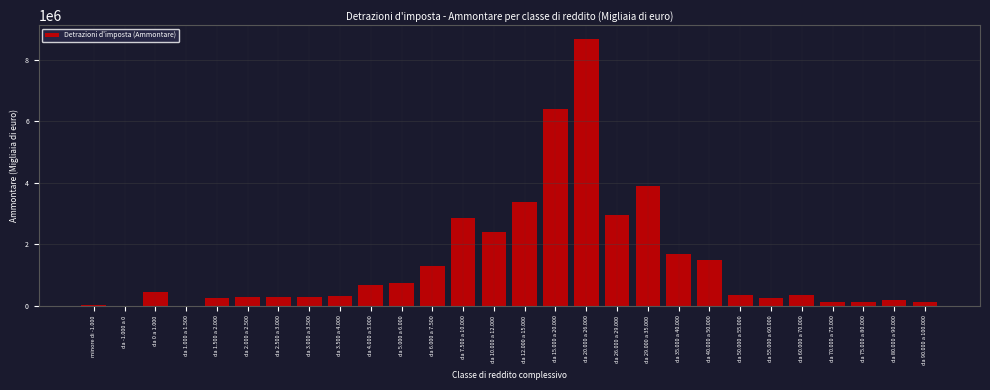

What is the sum of all values?

39933118